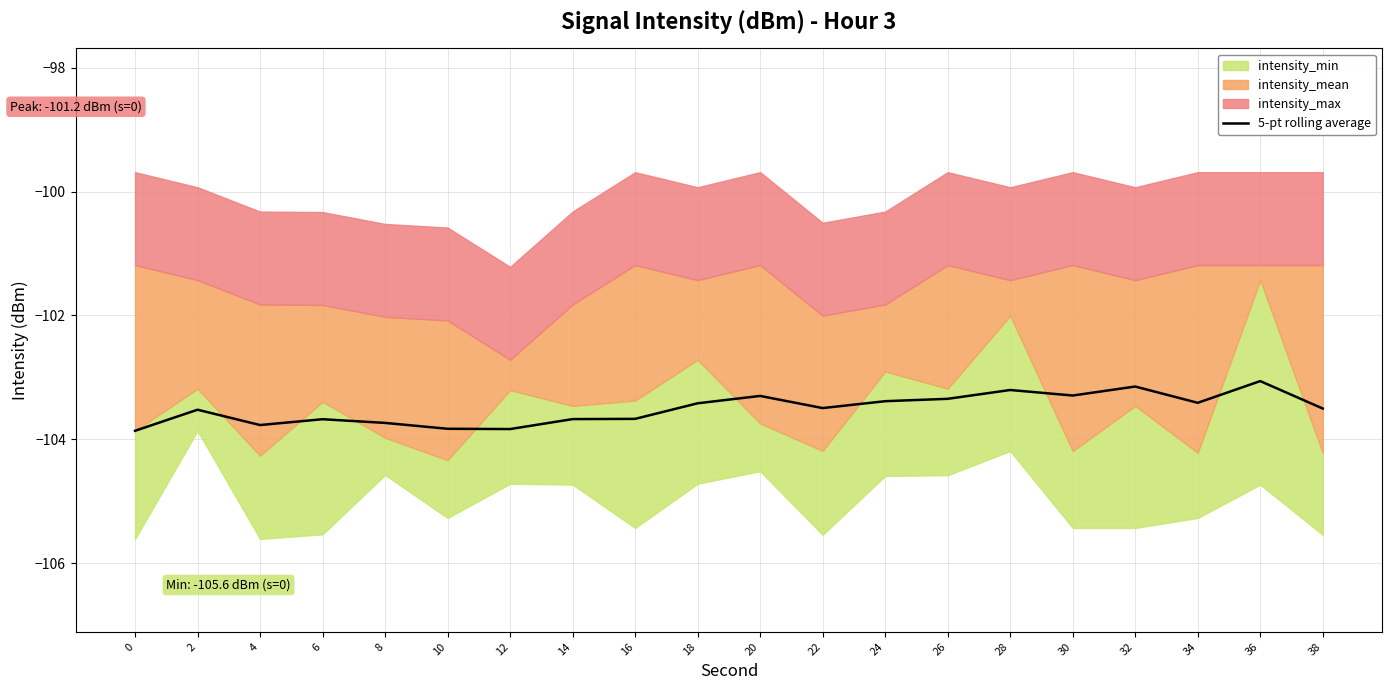

Where is the data nearest to the value -103?

36